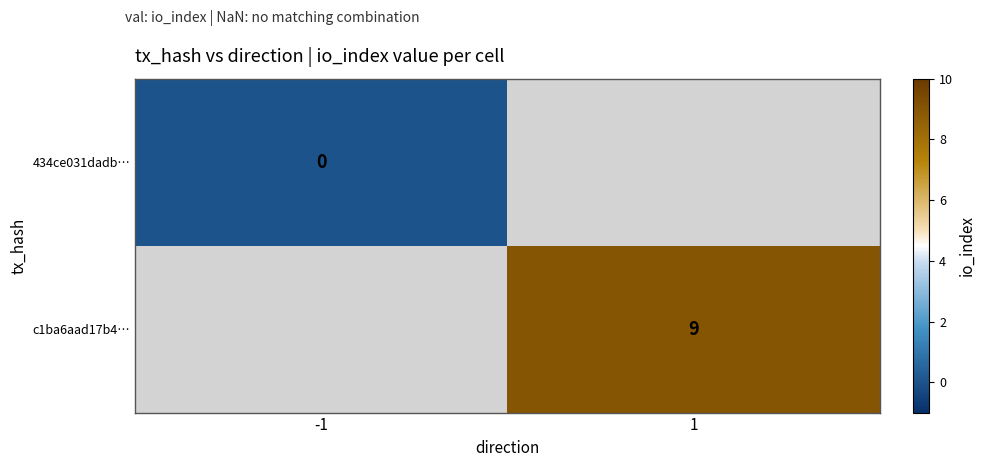

What is the maximum value shown in the chart?

9.0